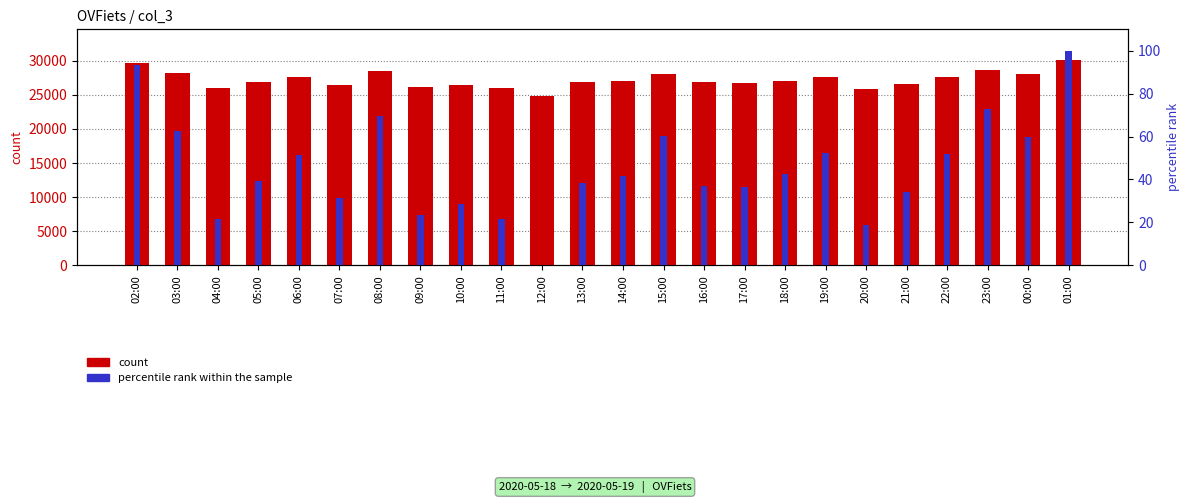

Which series has the widest spread of values?

count